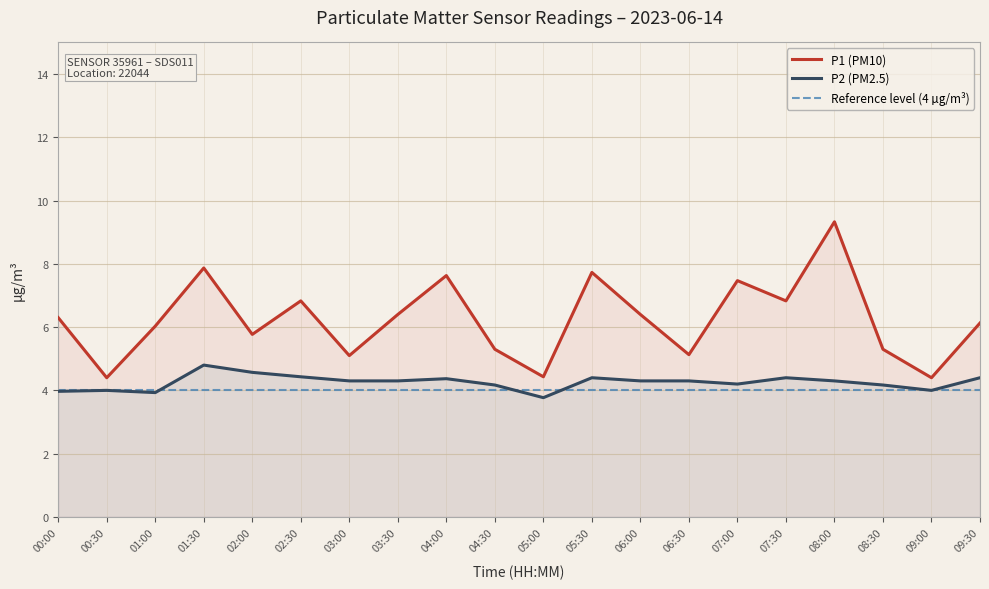

Is the value of P2 (PM2.5) at 01:30 greater than the value of P1 (PM10) at 02:30?

No